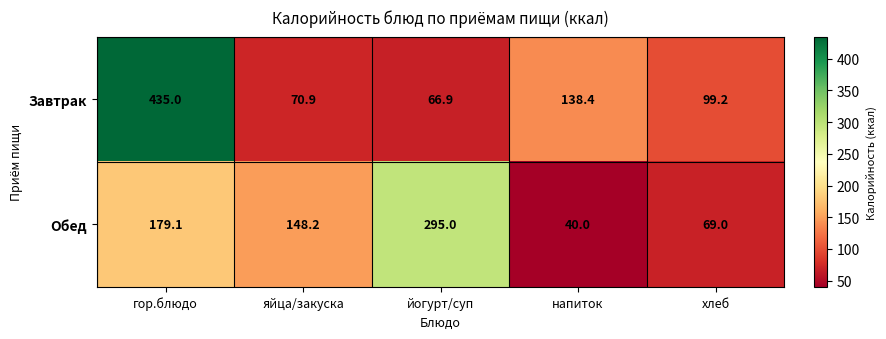

Reading left to right, transcribe all the data shown in this chart.

Завтрак: гор.блюдо=435.0	яйца/закуска=70.9	йогурт/суп=66.9	напиток=138.4	хлеб=99.2
Обед: гор.блюдо=179.1	яйца/закуска=148.2	йогурт/суп=295.0	напиток=40.0	хлеб=69.0